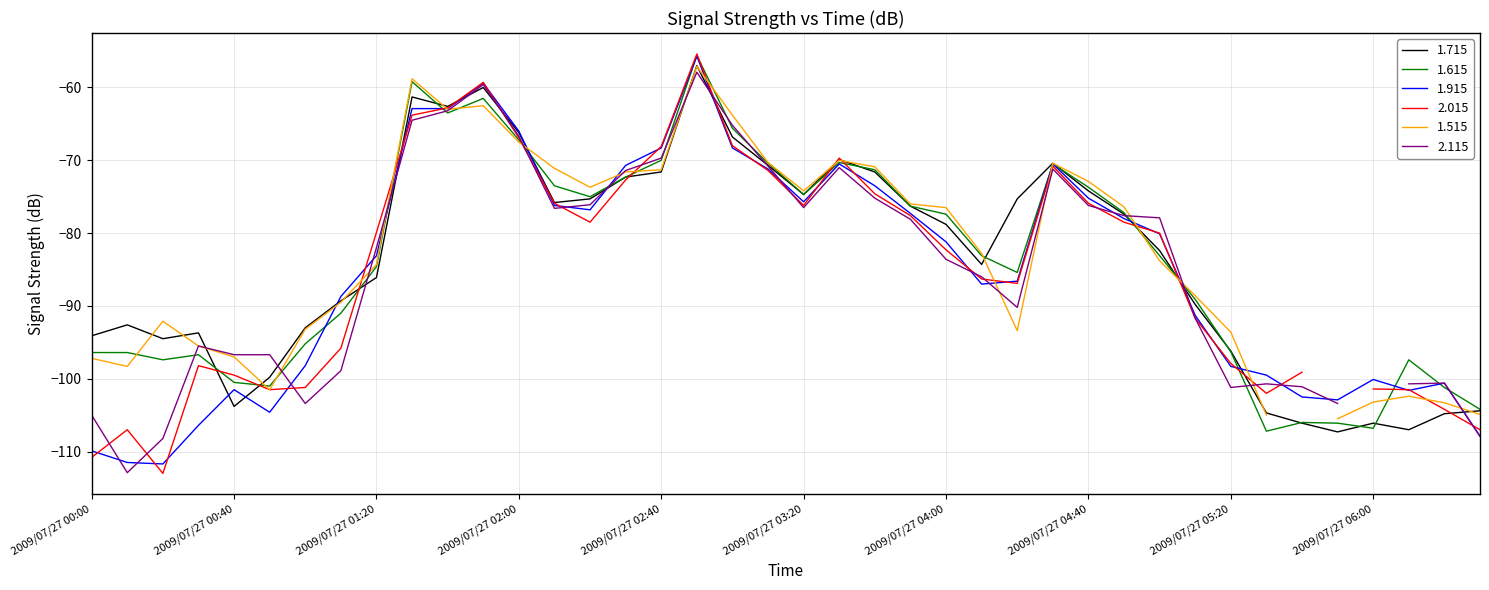

True or false: 1.915 and 1.715 intersect in this chart.

True